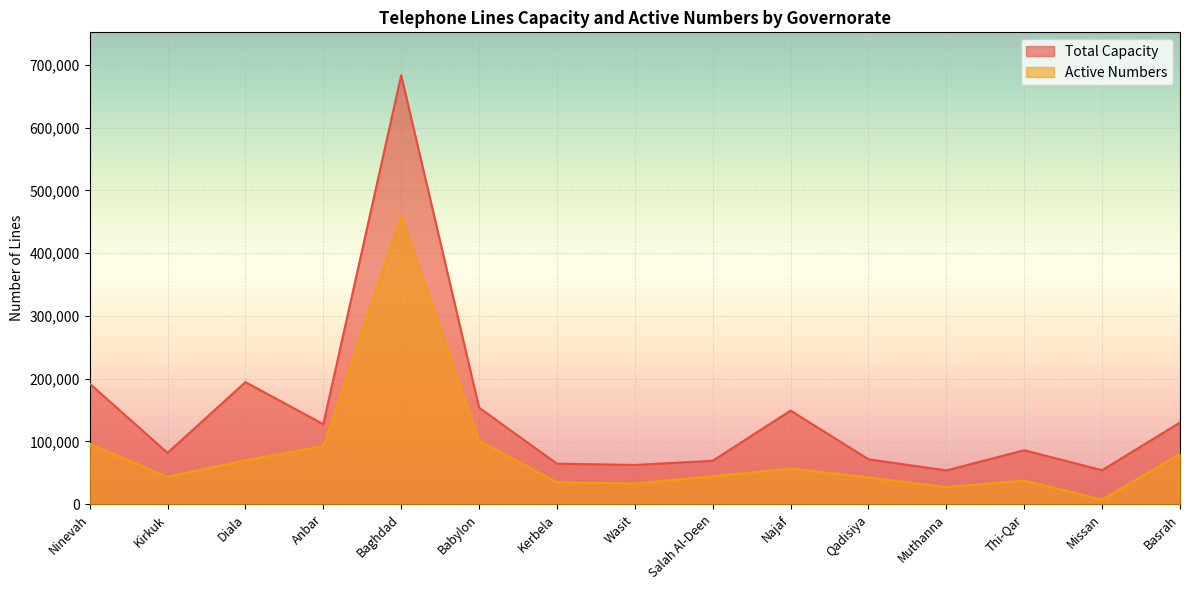

What is the difference between the Active Numbers values at Wasit and Diala?

37009